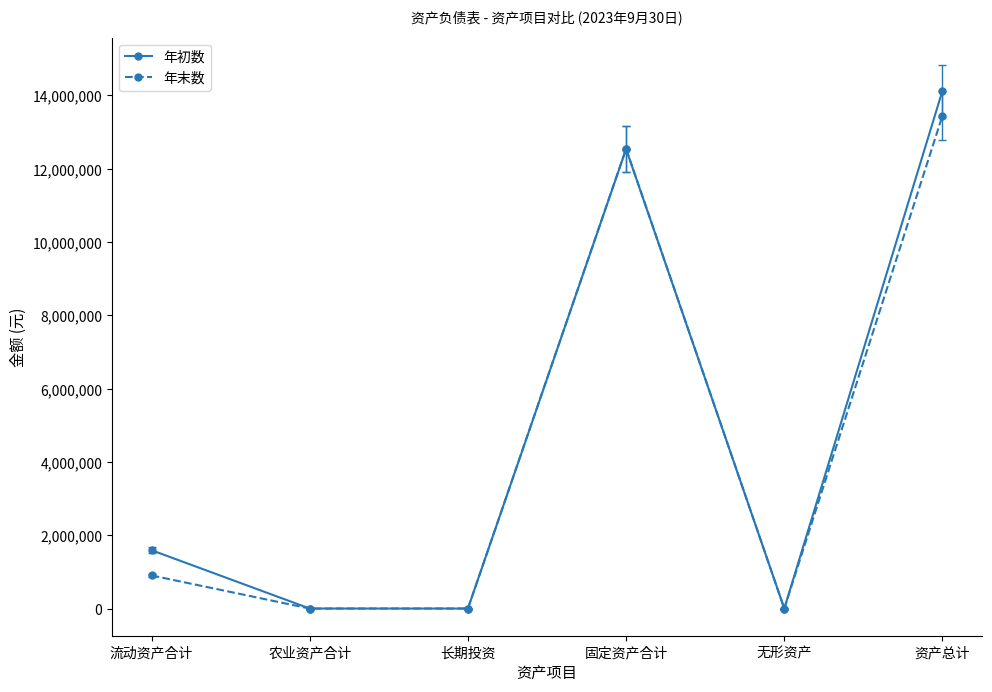

True or false: 年末数 has a value of 0.0 at 无形资产.

True